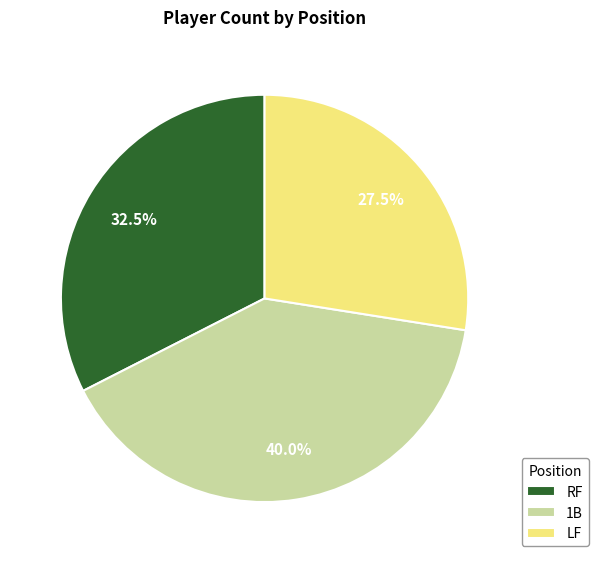

Between RF and 1B, which is larger?

1B